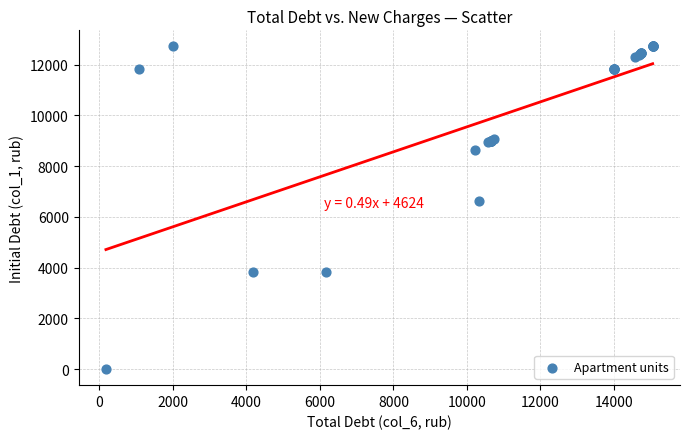

What Y value in the scatter plot is closest to 6359?

6618.0